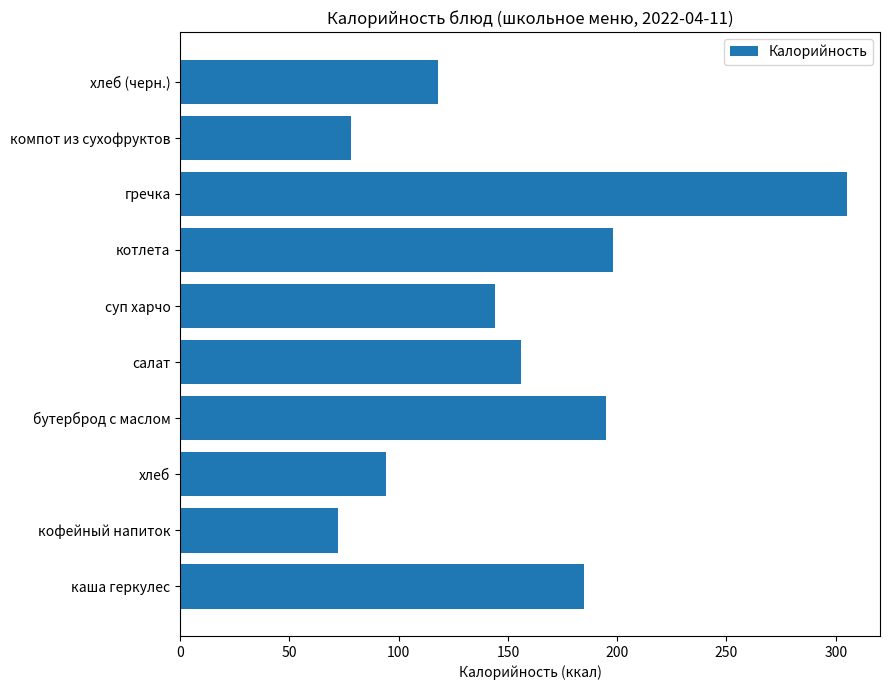

The chart shows a value of 118 at хлеб (черн.). True or false?

True